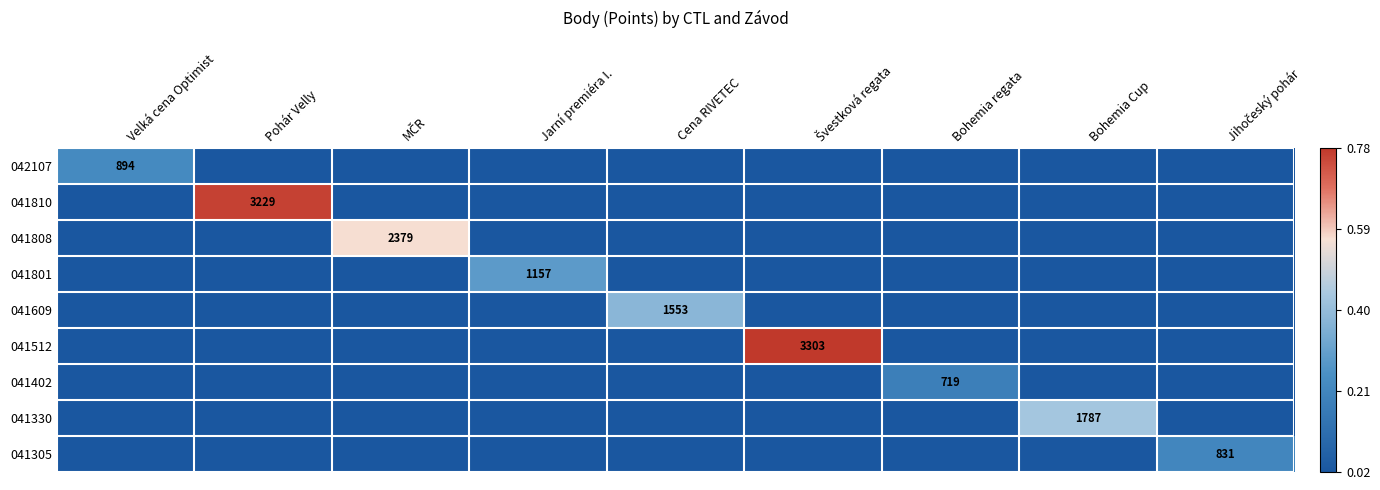

Is the value of 041512 at MČR greater than the value of 041801 at Cena RIVETEC?

No